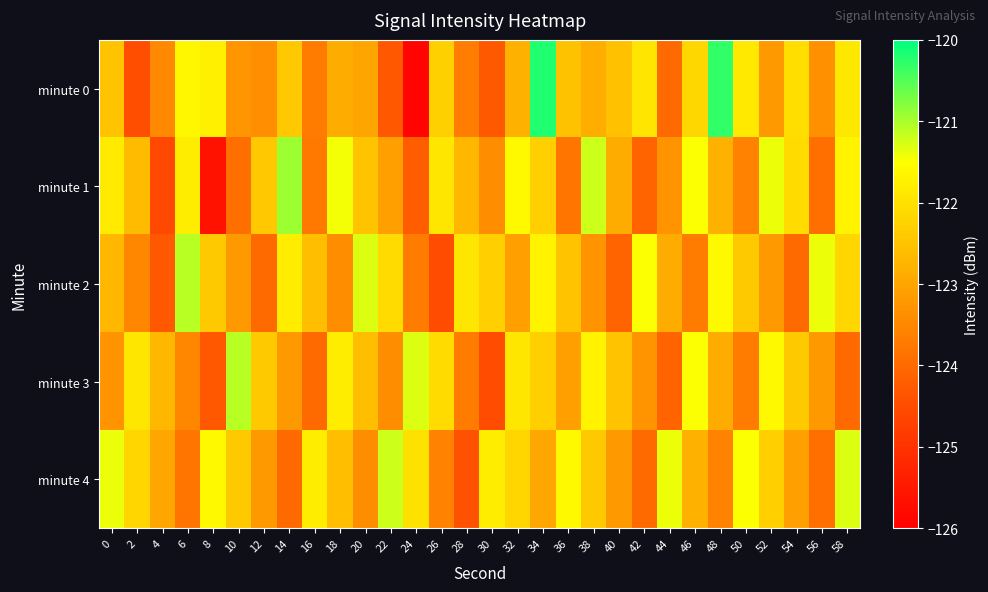

Which label corresponds to the smallest value in the chart?

24